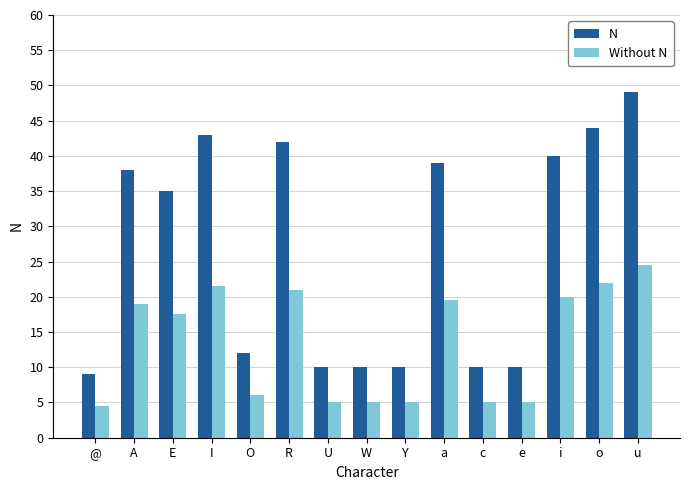

What is the smallest value displayed?

4.5